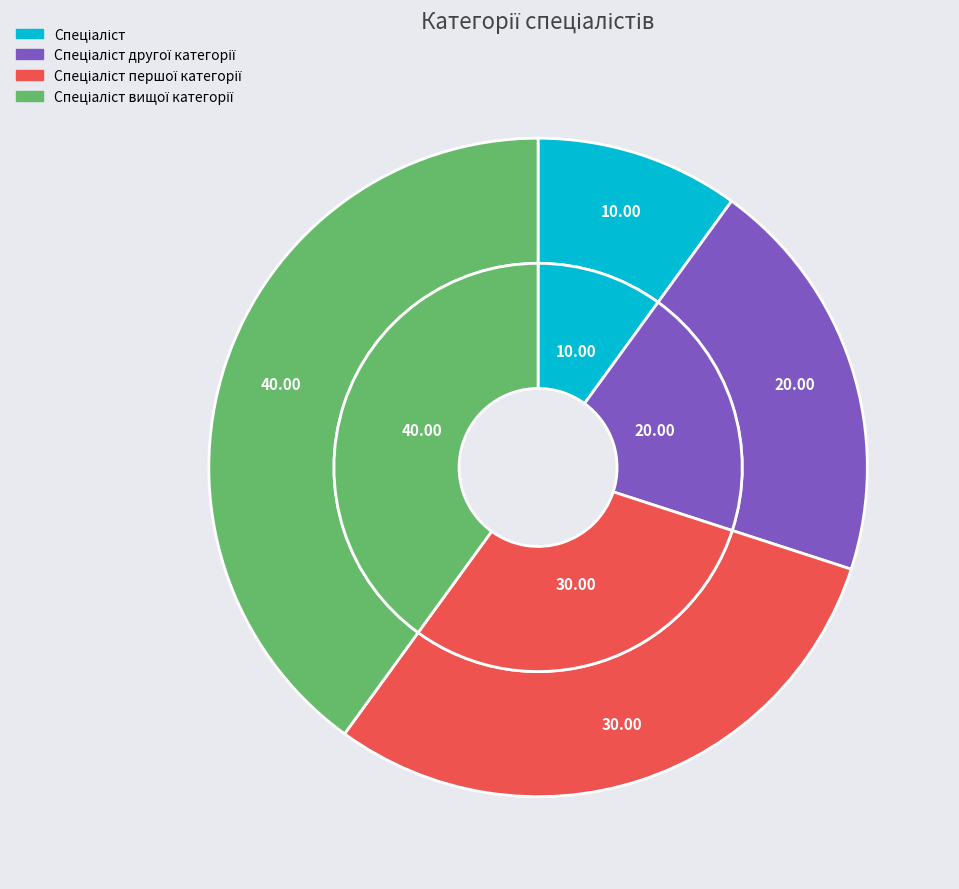

Count the number of slices in the pie.

4